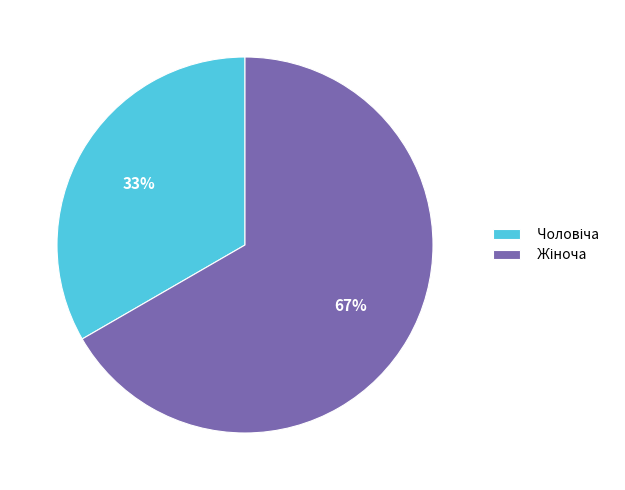

To the nearest percent, what is the average slice percentage?

50%